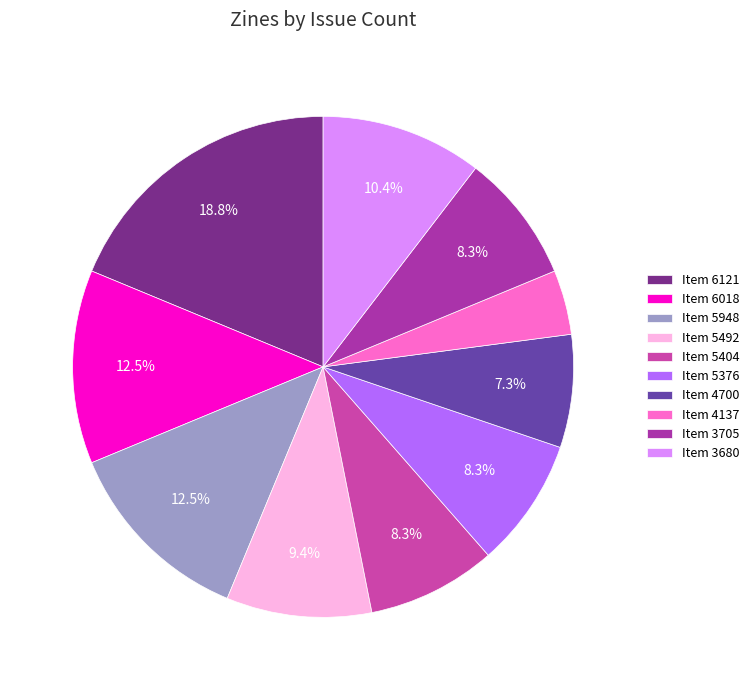

How many segments does this pie chart have?

10